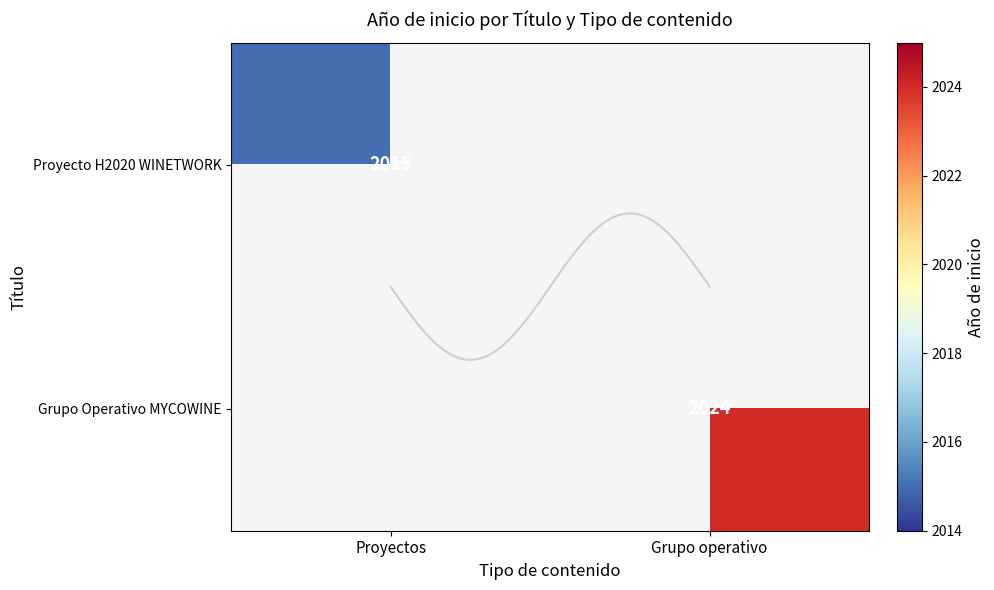

At how many categories does at least one series exceed 709?

2